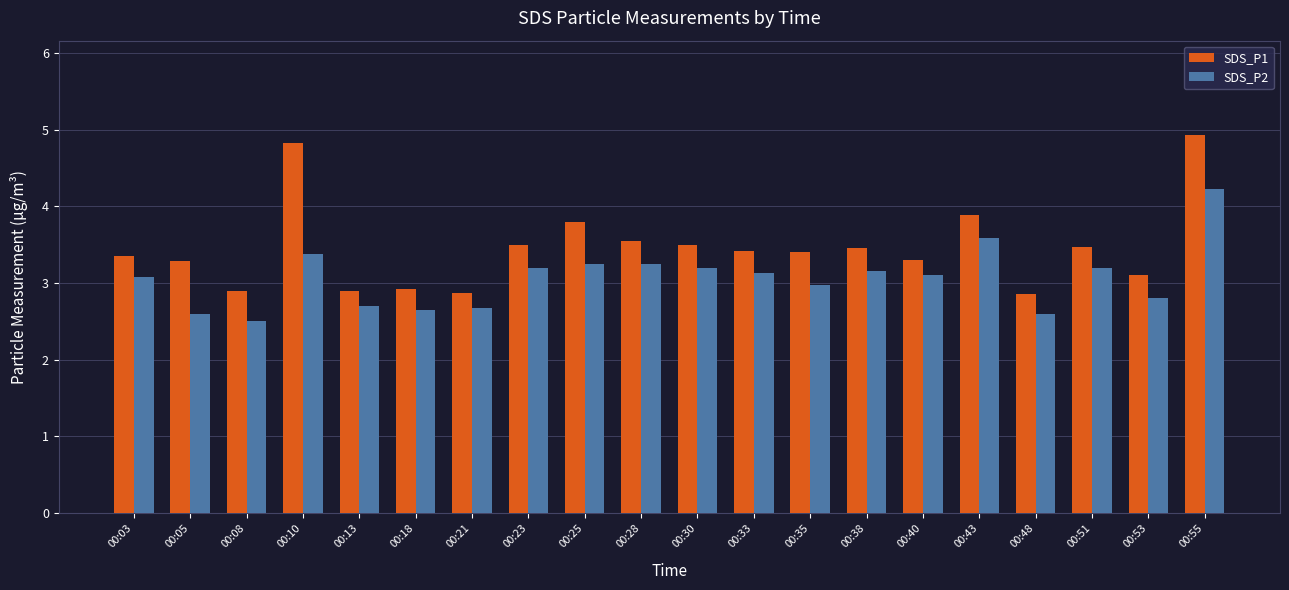

Count the number of categories in the chart.

20